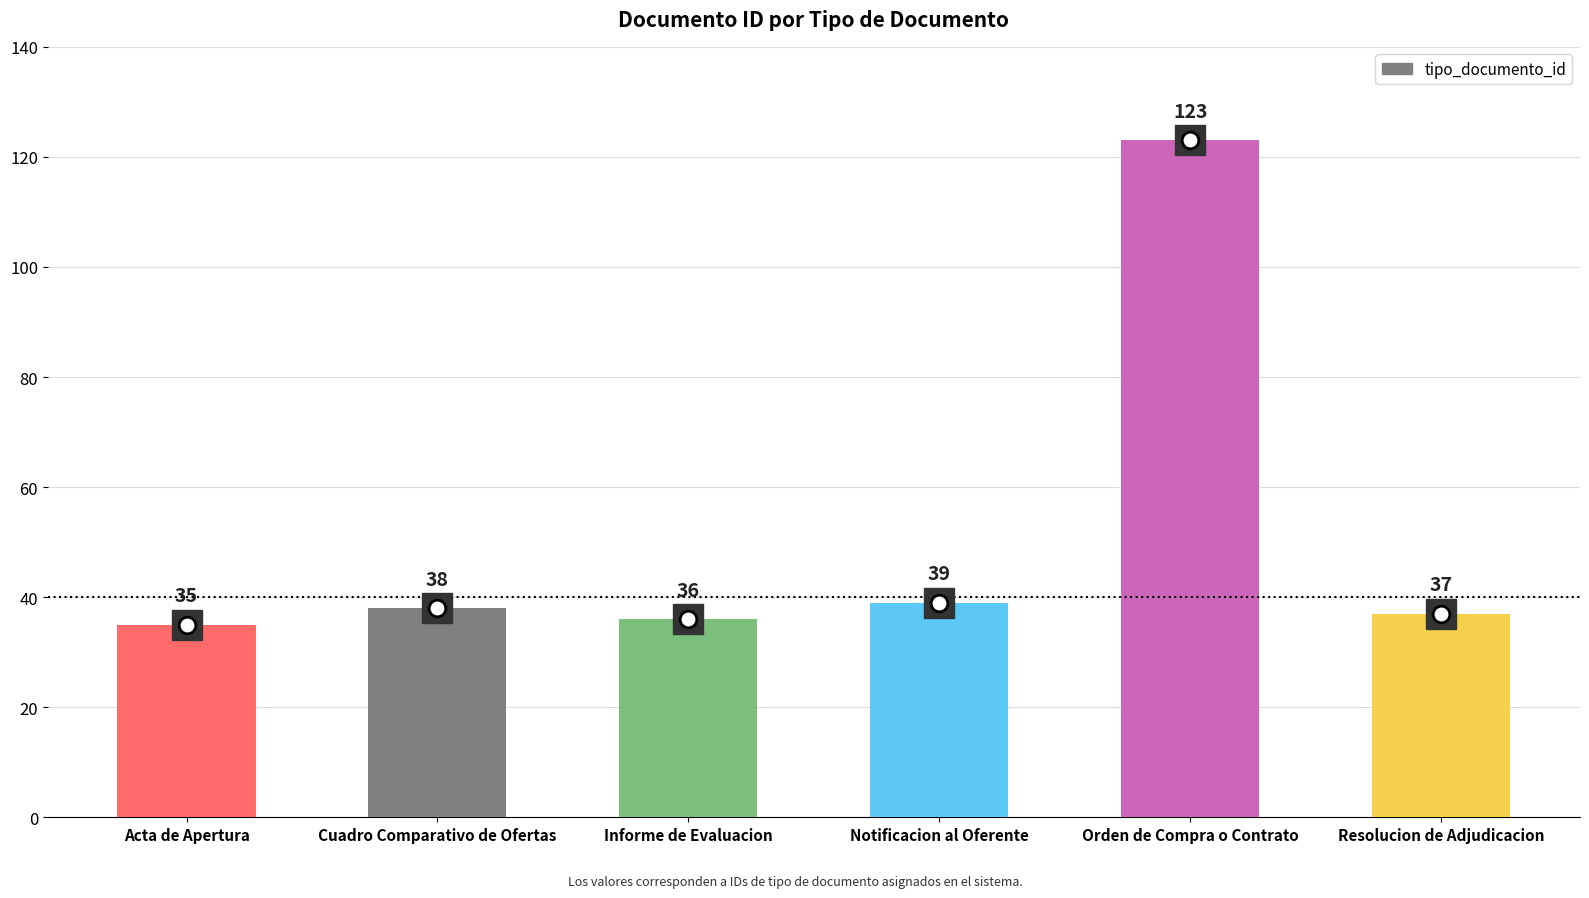

Reading left to right, list all the values displayed in this chart.

Acta de Apertura=35	Cuadro Comparativo de Ofertas=38	Informe de Evaluacion=36	Notificacion al Oferente=39	Orden de Compra o Contrato=123	Resolucion de Adjudicacion=37